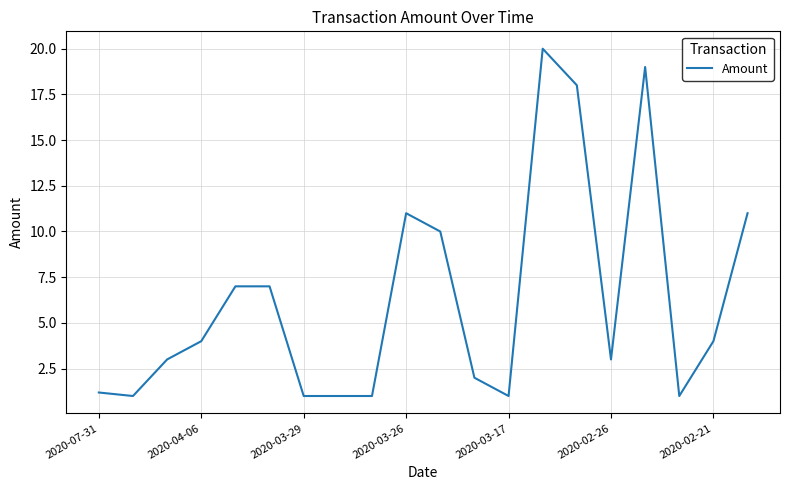

What is the maximum value shown in the chart?

20.0